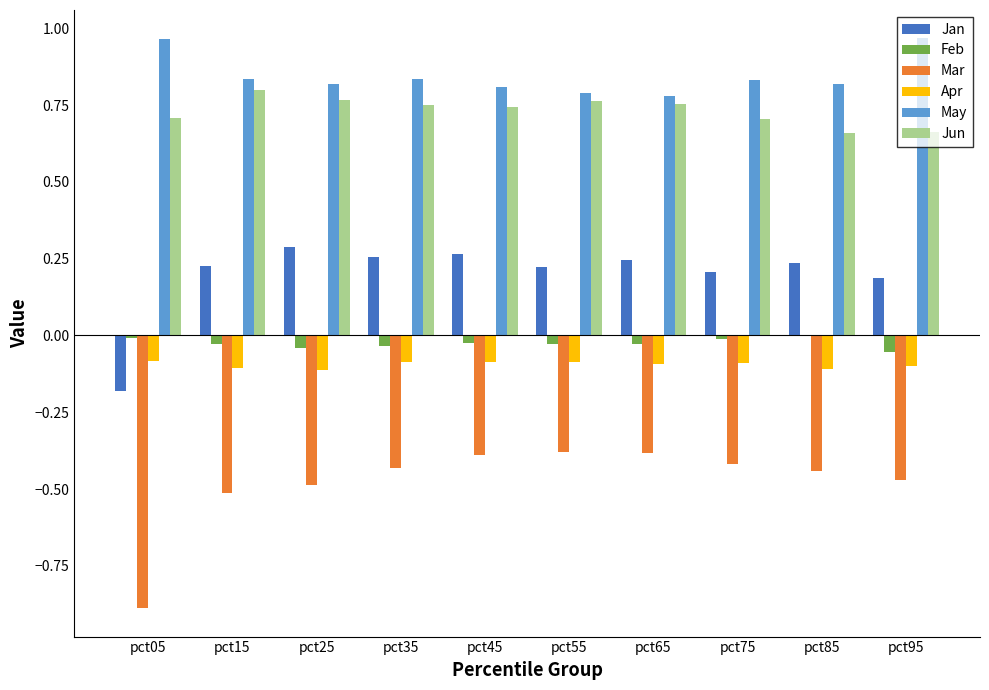

Is it true that Jan equals 0.2 at pct15?

True